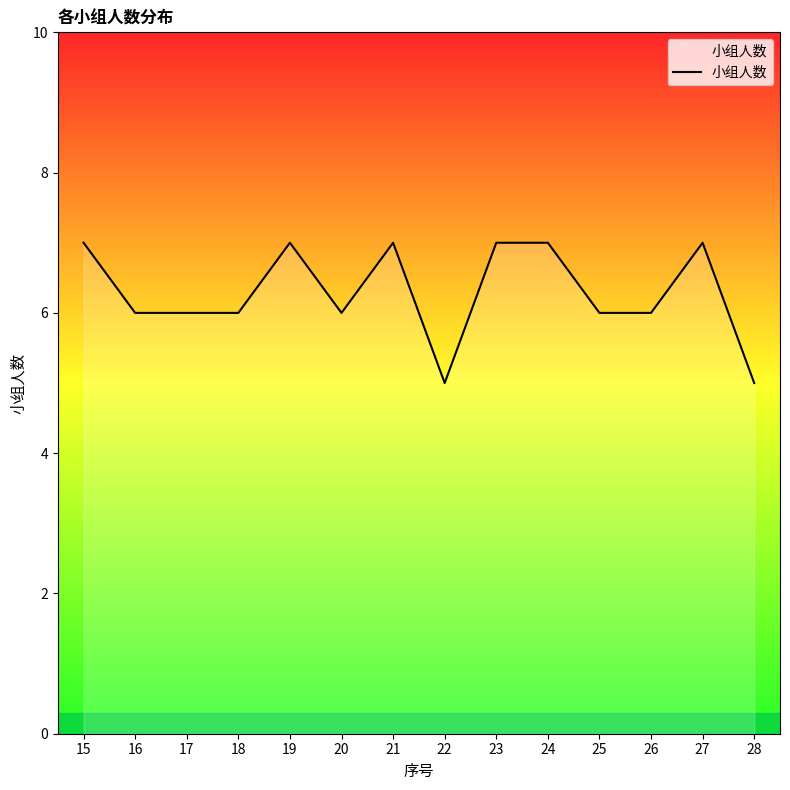

What is the change in value from 17 to 19?

+1